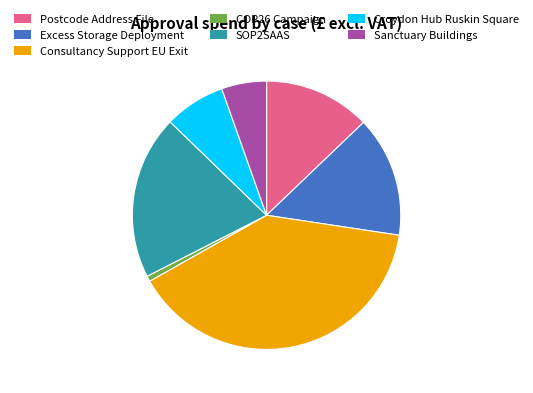

Approximately how many times larger is the value at Croydon Hub Ruskin Square compared to SOP2SAAS?

0.4